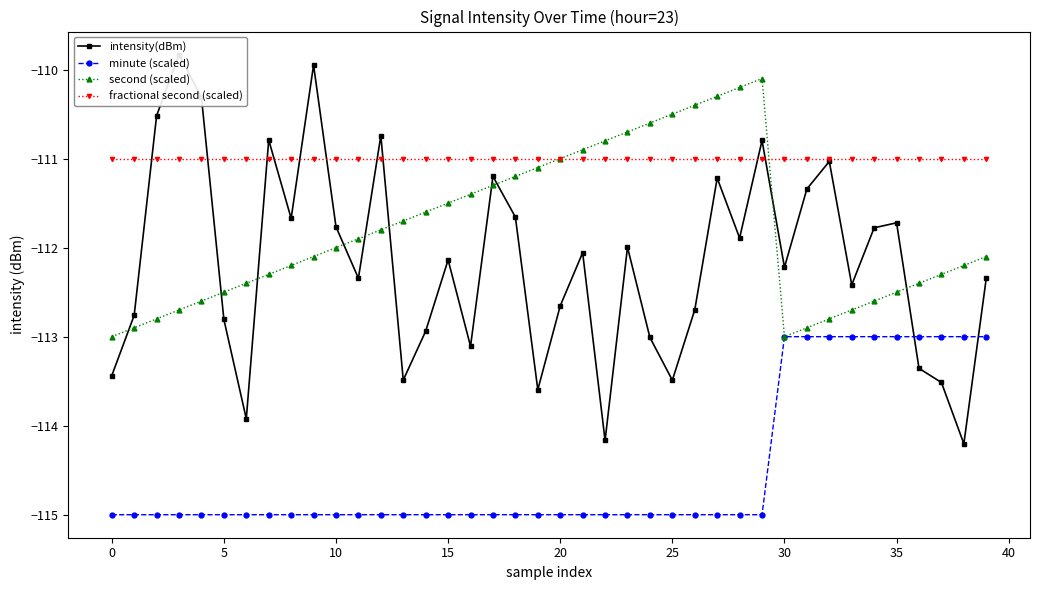

What are all the series names shown in the legend?

intensity(dBm), minute (scaled), second (scaled), fractional second (scaled)